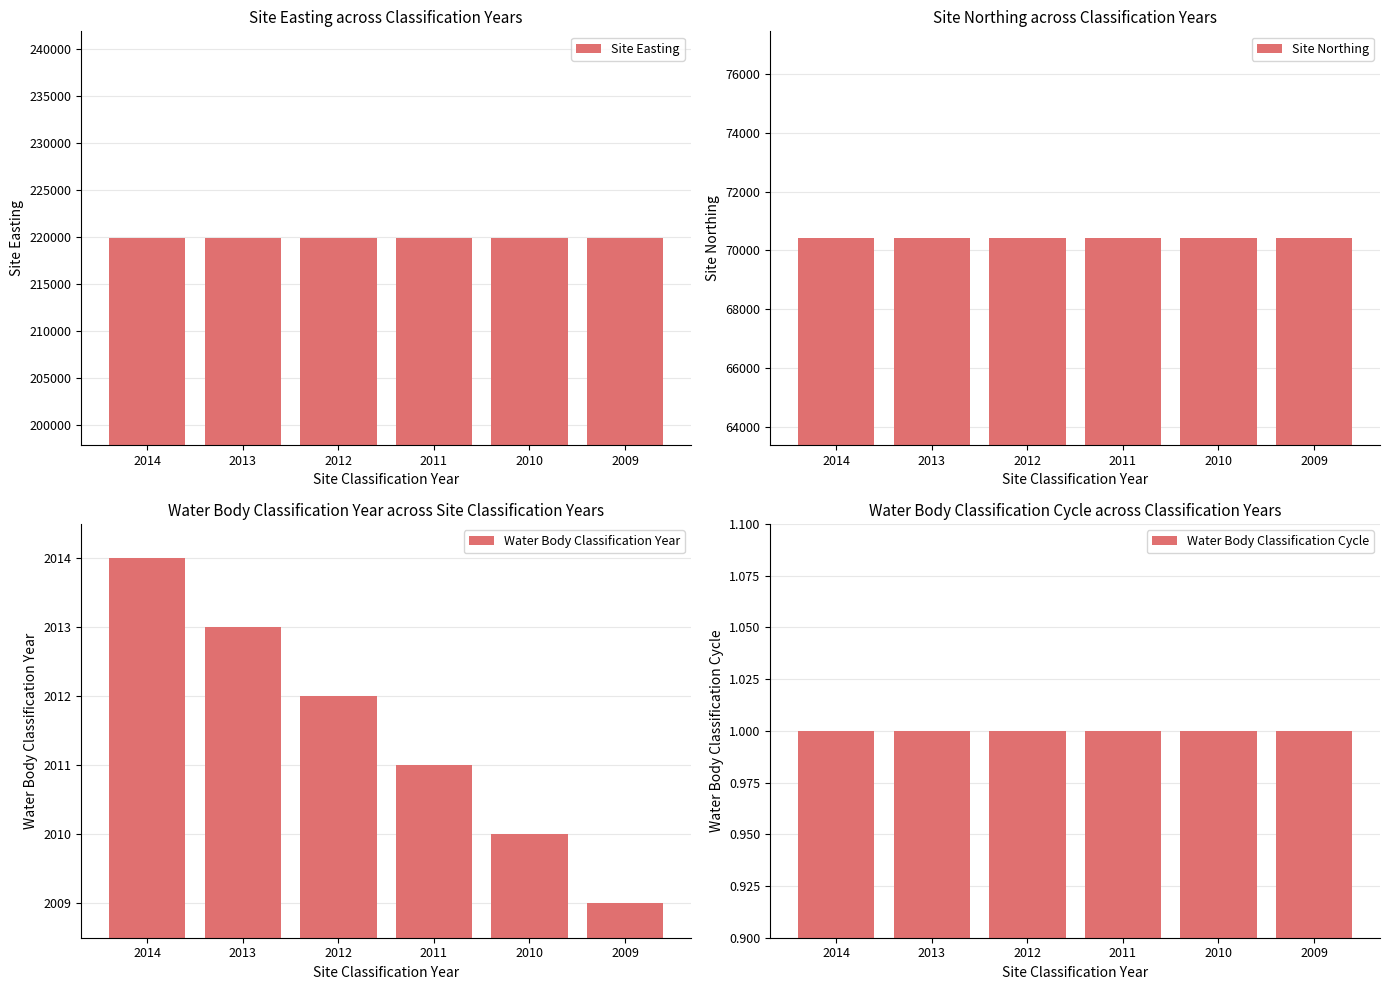

Rank the series at 2012 from lowest to highest value.

Water Body Classification Cycle, Water Body Classification Year, Site Northing, Site Easting